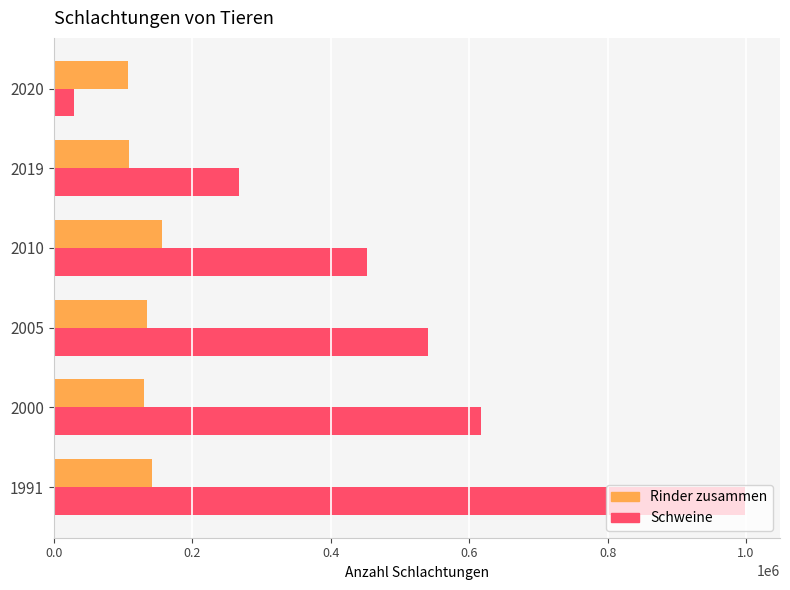

Is the value of Schweine at 2020 greater than the value of Rinder zusammen at 2000?

No